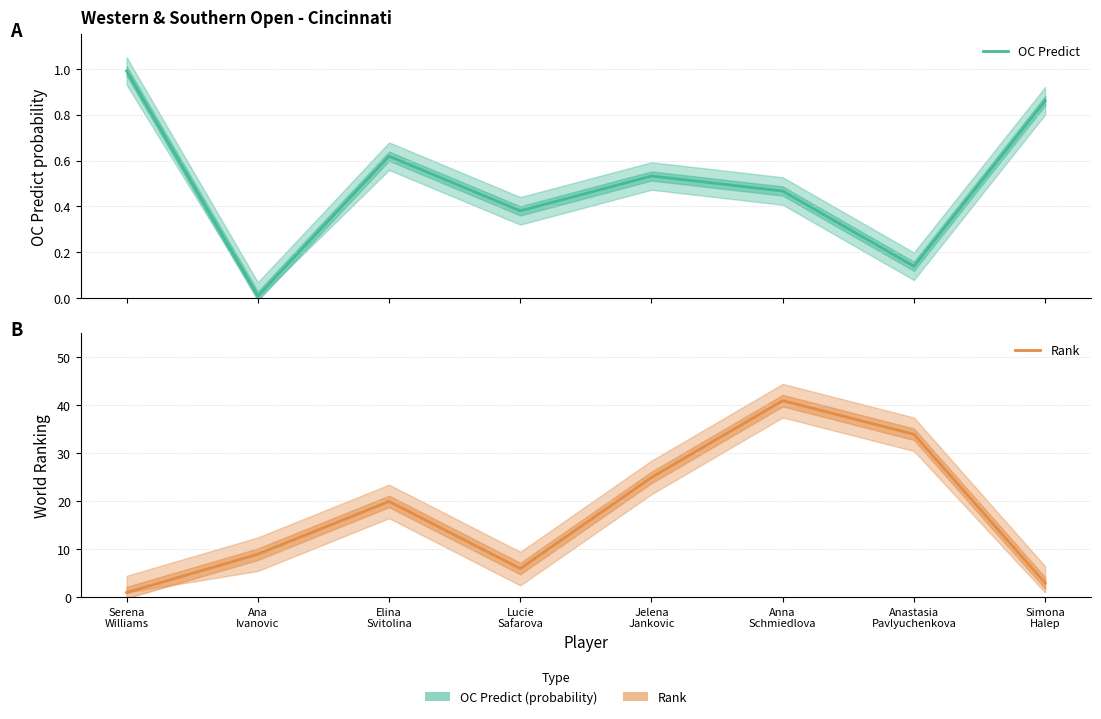

List the labels in order of Rank value, largest first.

Anna
Schmiedlova, Anastasia
Pavlyuchenkova, Jelena
Jankovic, Elina
Svitolina, Ana
Ivanovic, Lucie
Safarova, Simona
Halep, Serena
Williams